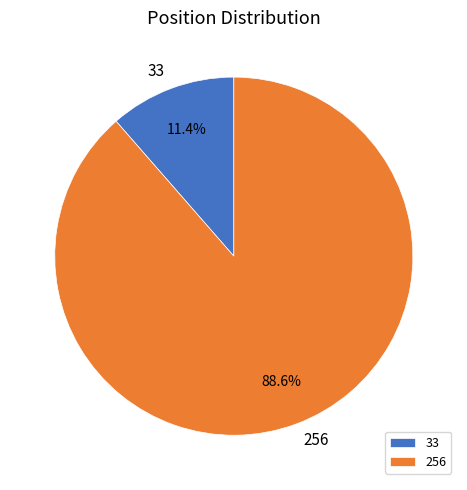

Which slice is the smallest?

33